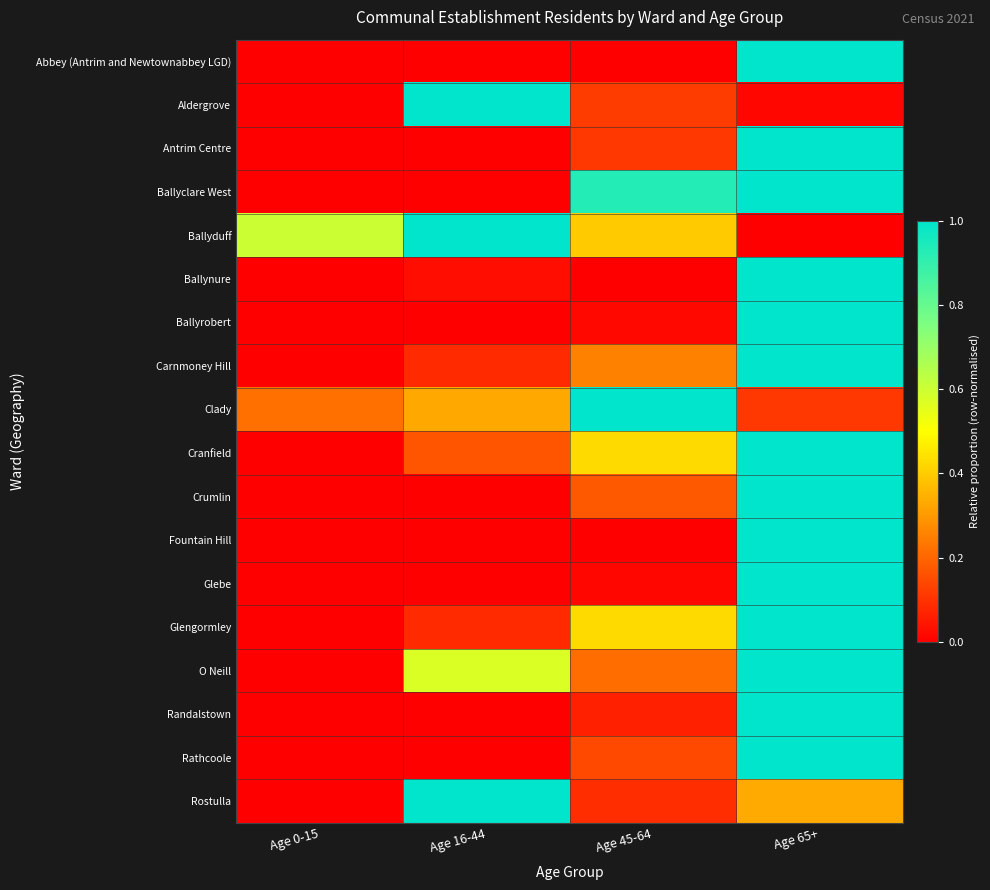

Between Age 16-44 and Age 65+, which is larger?

Age 65+